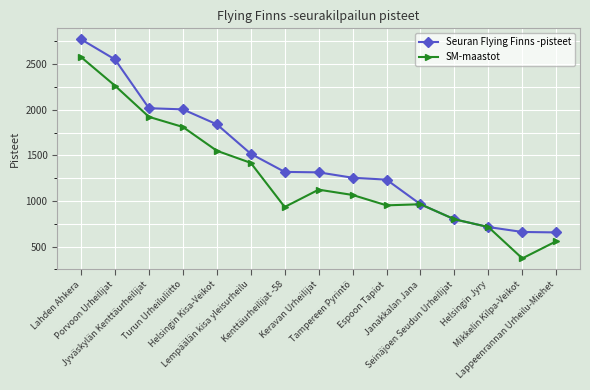

Which series has the largest total across all categories?

Seuran Flying Finns -pisteet